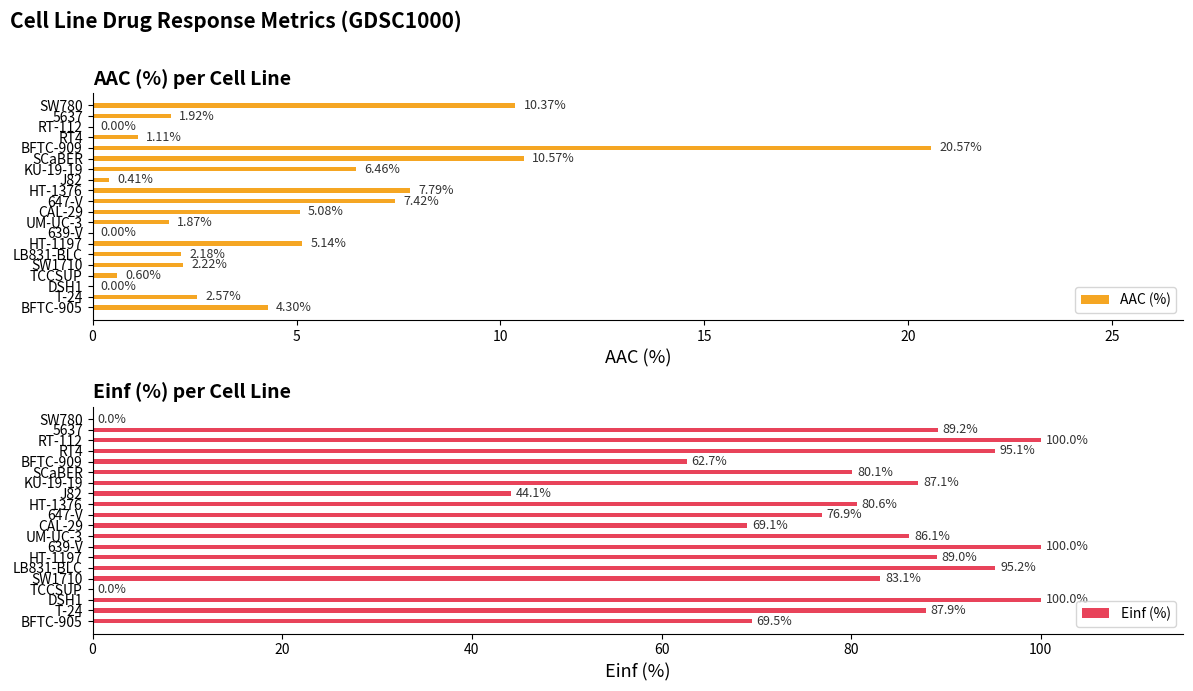

True or false: Einf (%) has a value of 24.1 at 639-V.

False